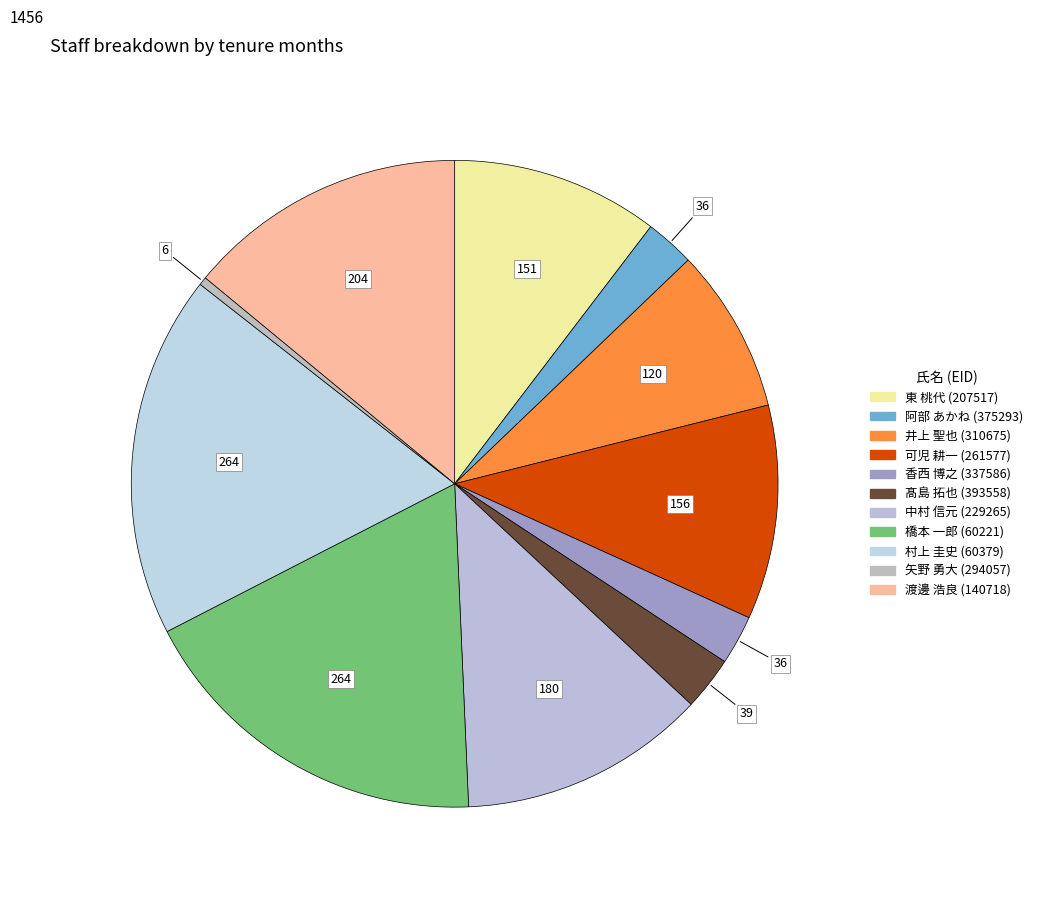

What is the change in value from 可児 耕一 (261577) to 中村 信元 (229265)?

+24